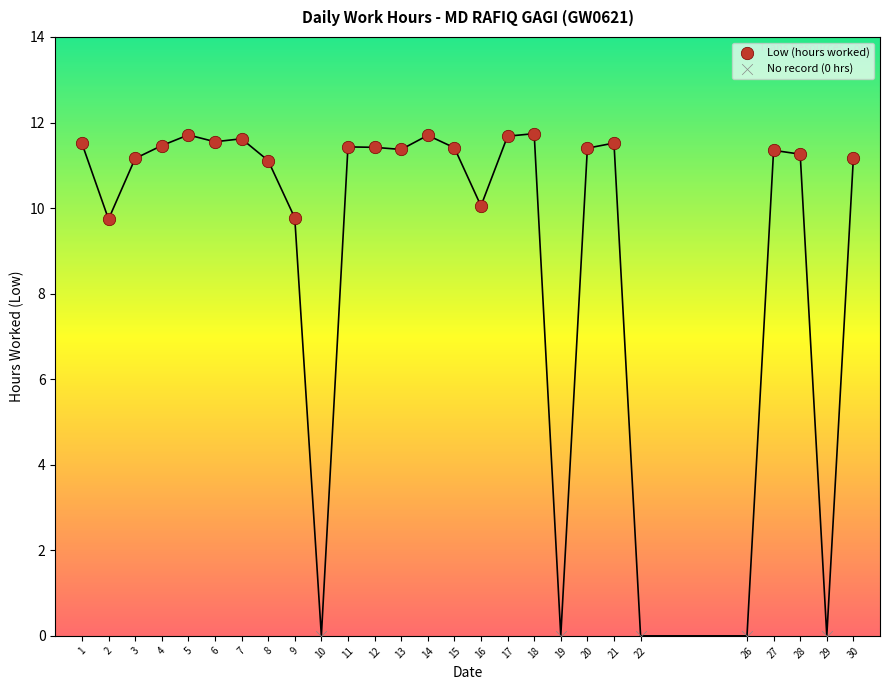

Which series reaches the maximum Y coordinate?

Low (hours worked)